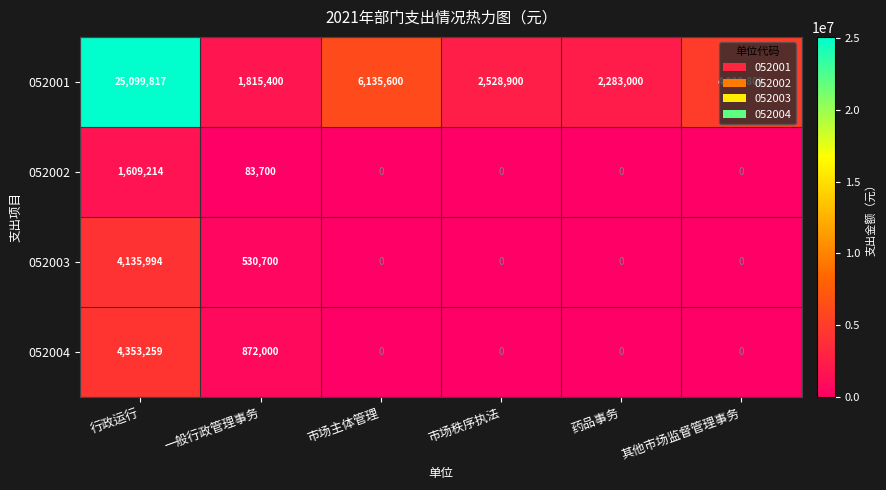

Which series has the widest spread of values?

052001